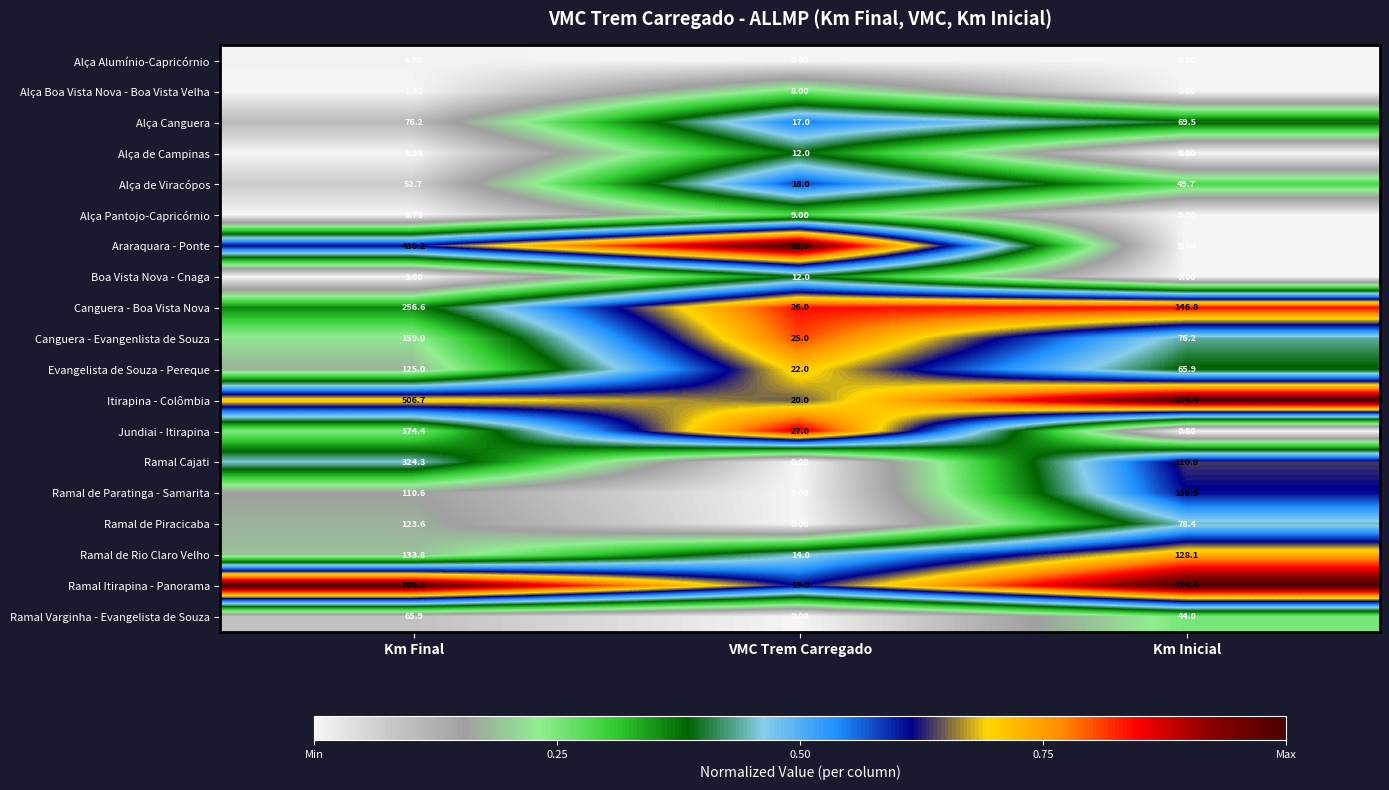

Which series has the widest spread of values?

Ramal Itirapina - Panorama